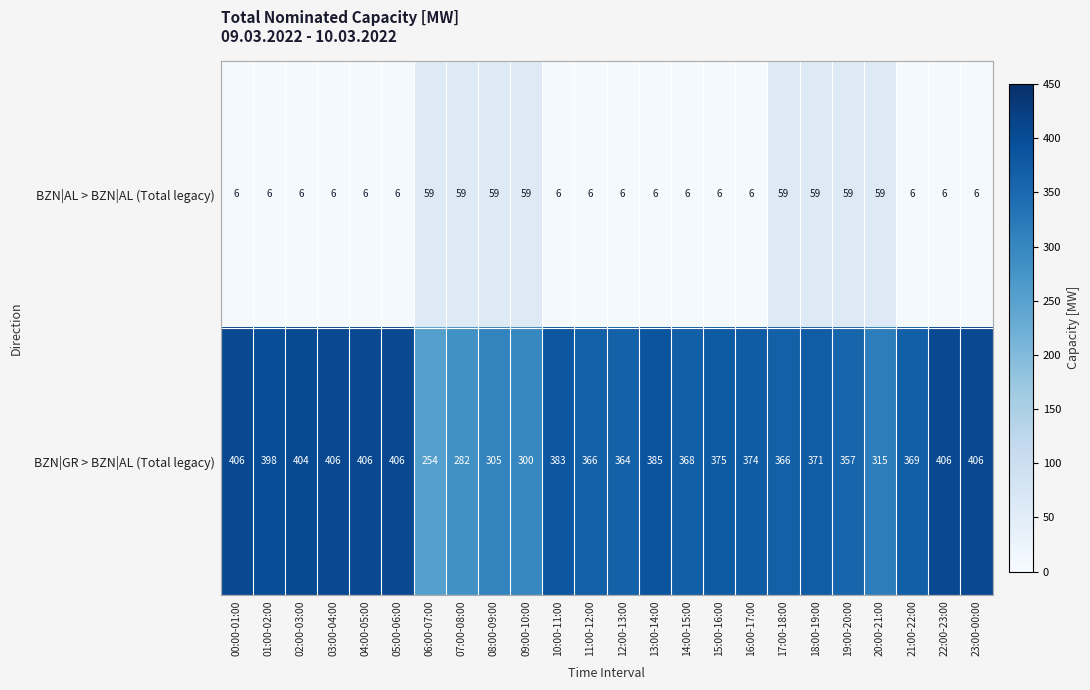

At which category is the sum across all series the highest?

18:00-19:00